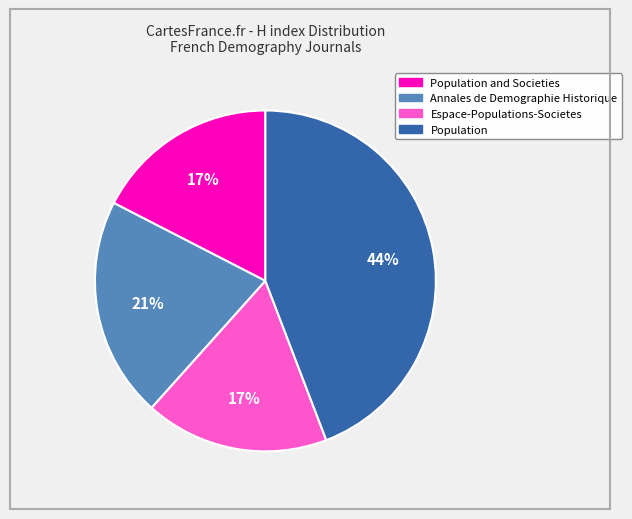

Count the number of slices in the pie.

4